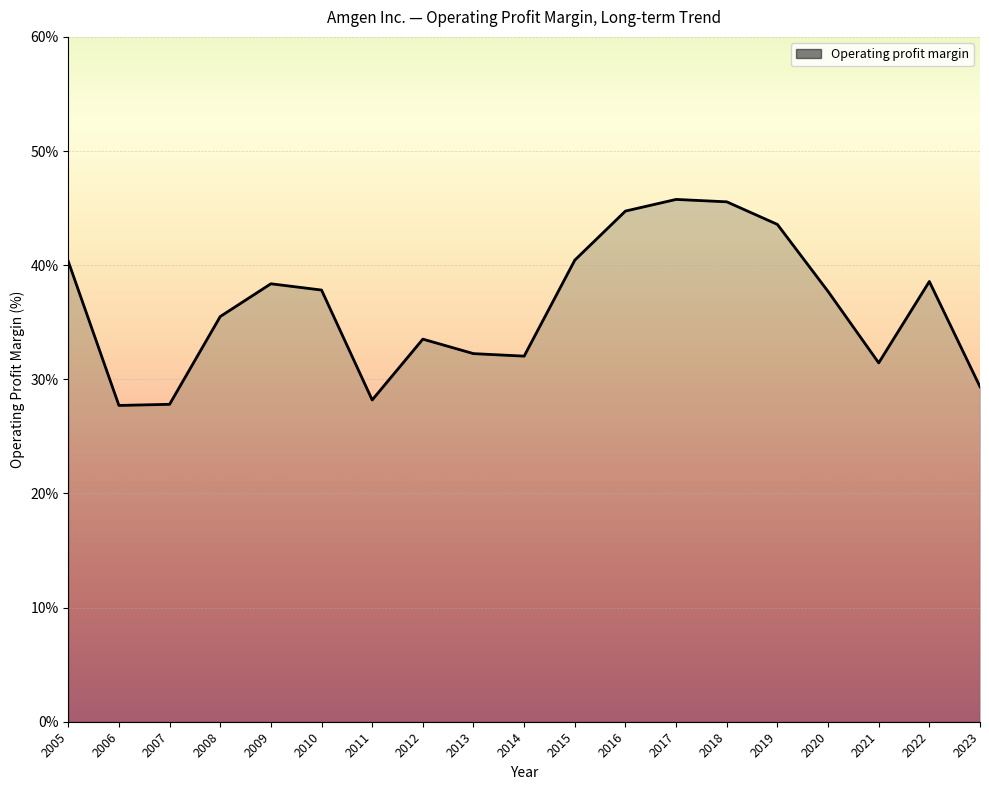

Does the chart have visible grid lines?

Yes